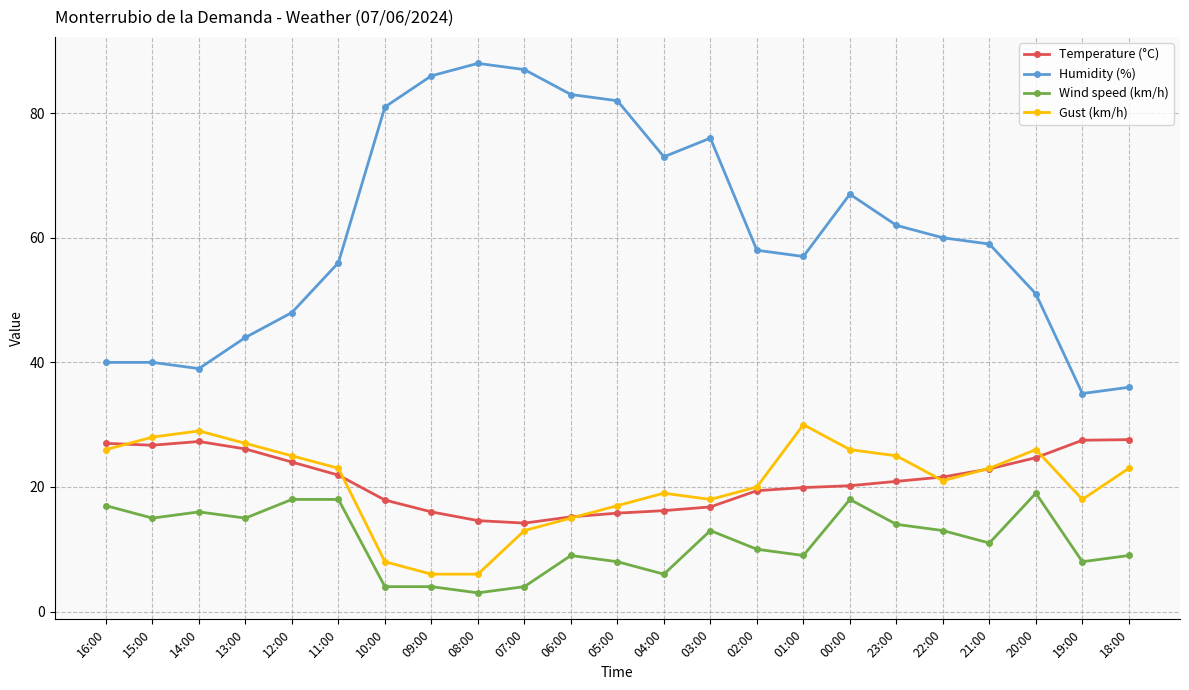

What position from the left is 22:00?

19